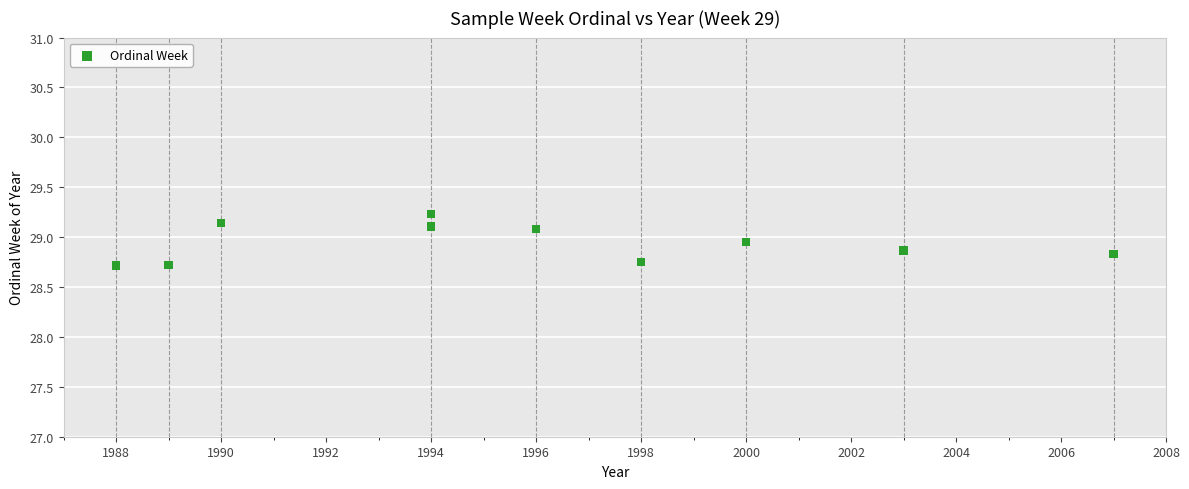

What is the average Y value?

28.9